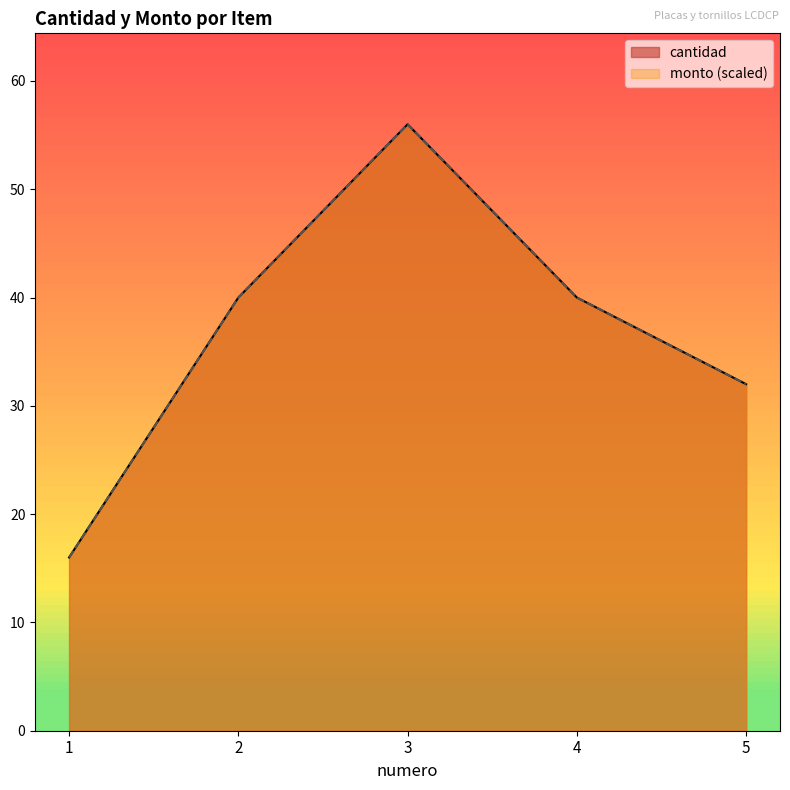

How many series are shown in this chart?

2